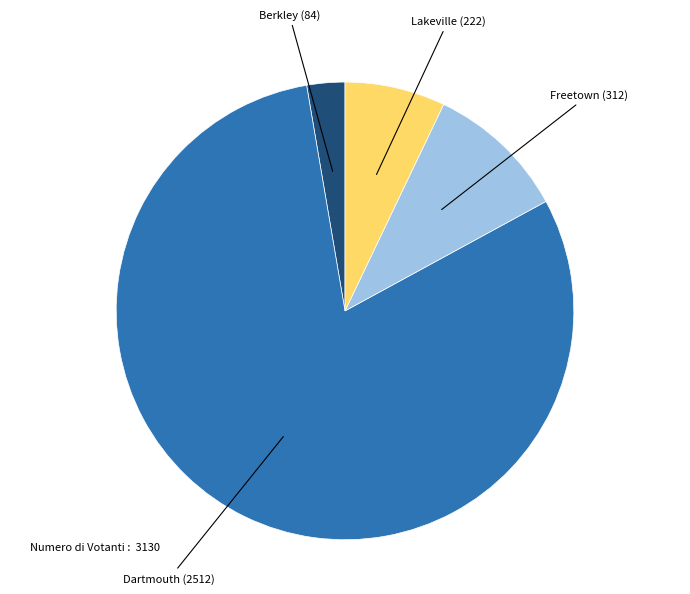

Is there a majority slice in this chart?

Yes